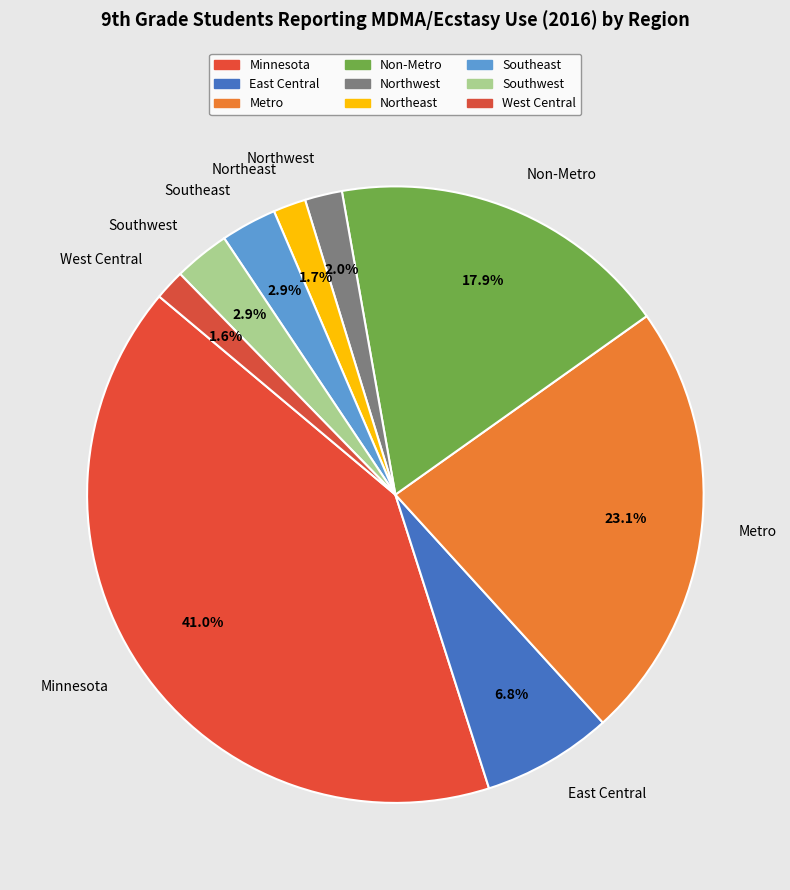

Do Metro and Northwest together represent more than half of the pie?

No